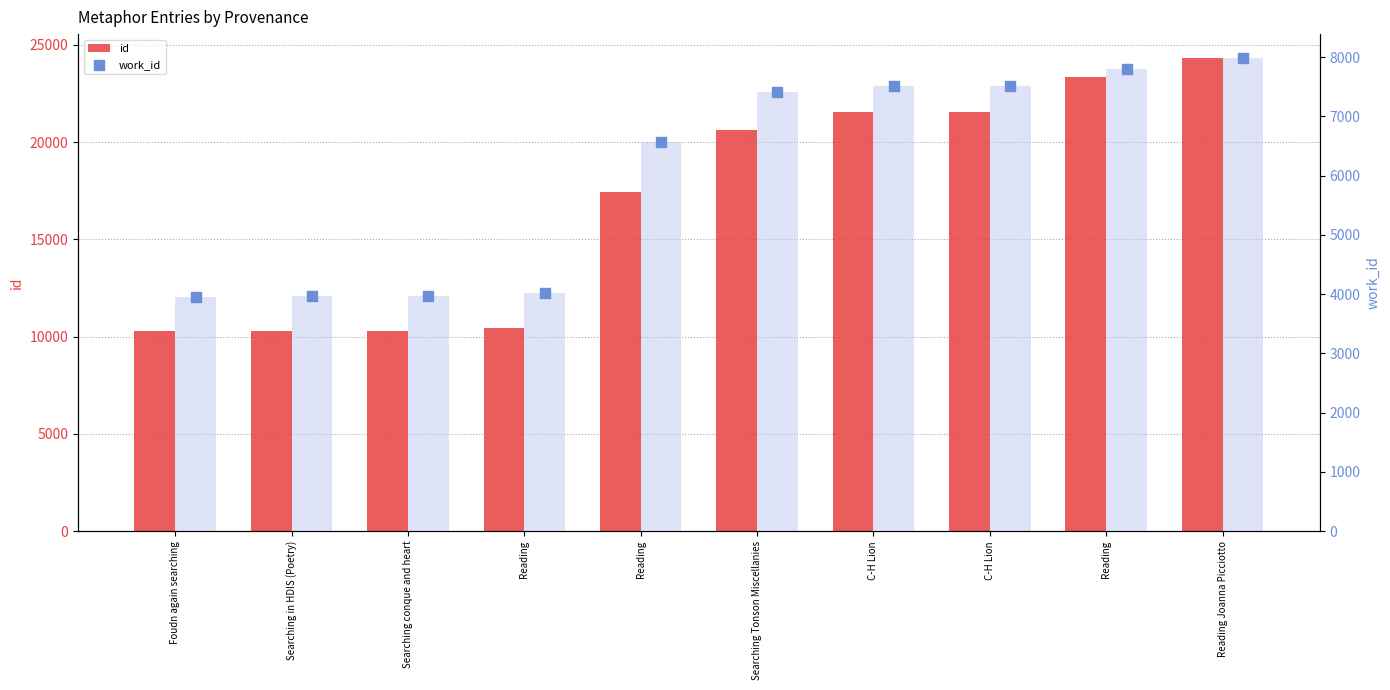

What is the total value across all series at Reading Joanna Picciotto?

40315